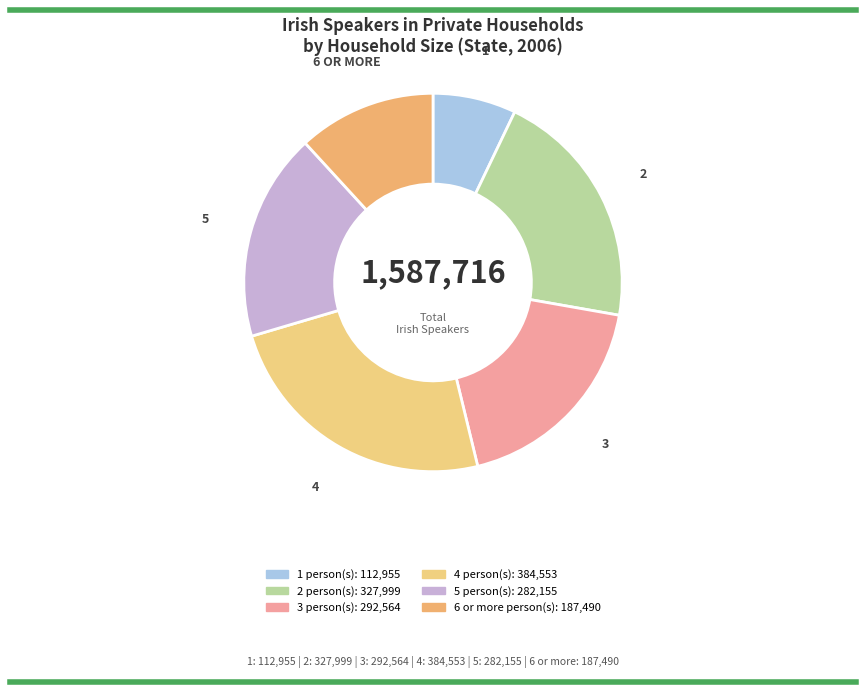

How many slices are in this pie chart?

6